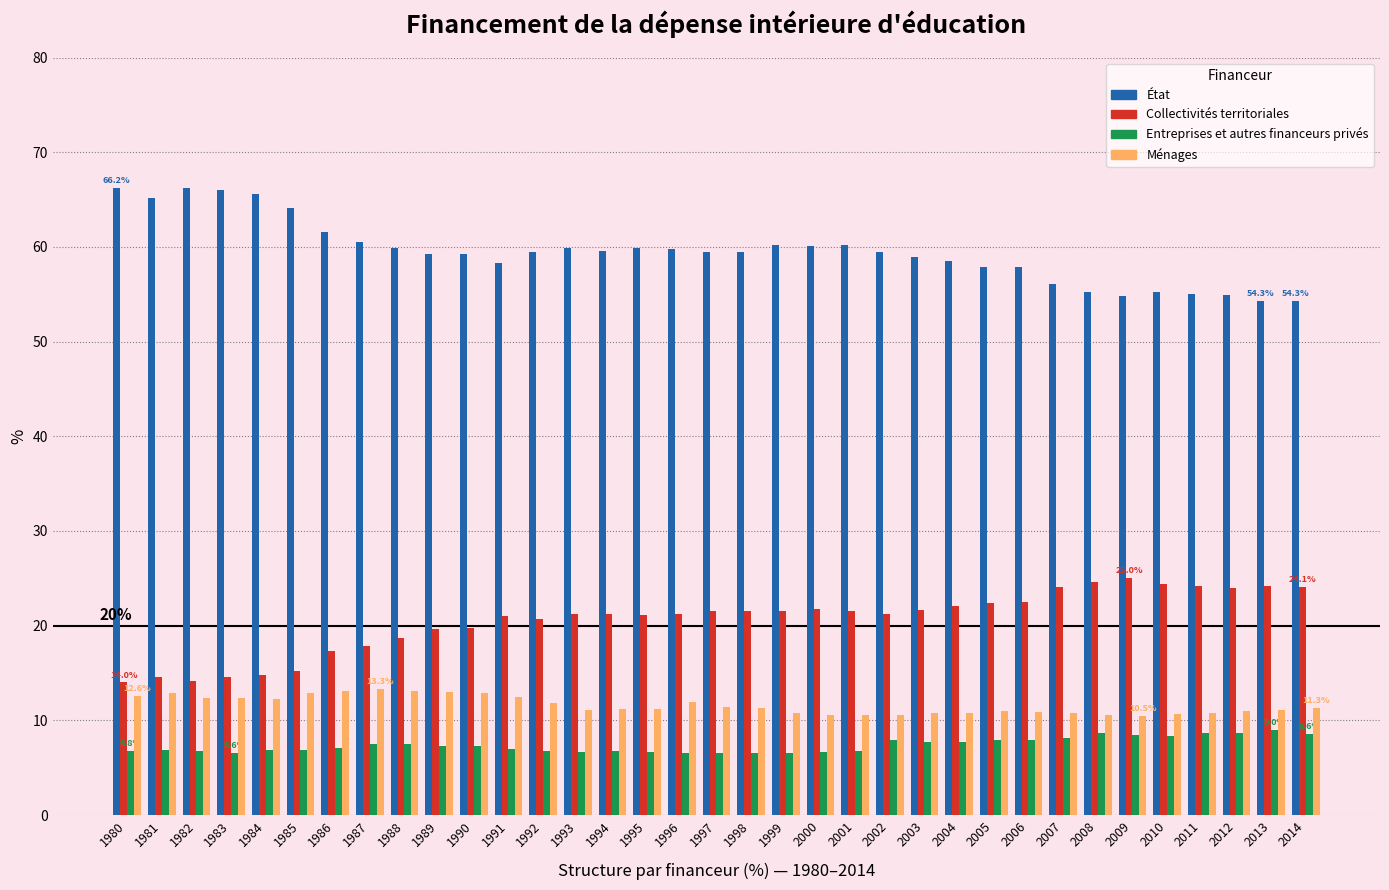

The Collectivités territoriales series shows 24.1 at 2007. True or false?

True